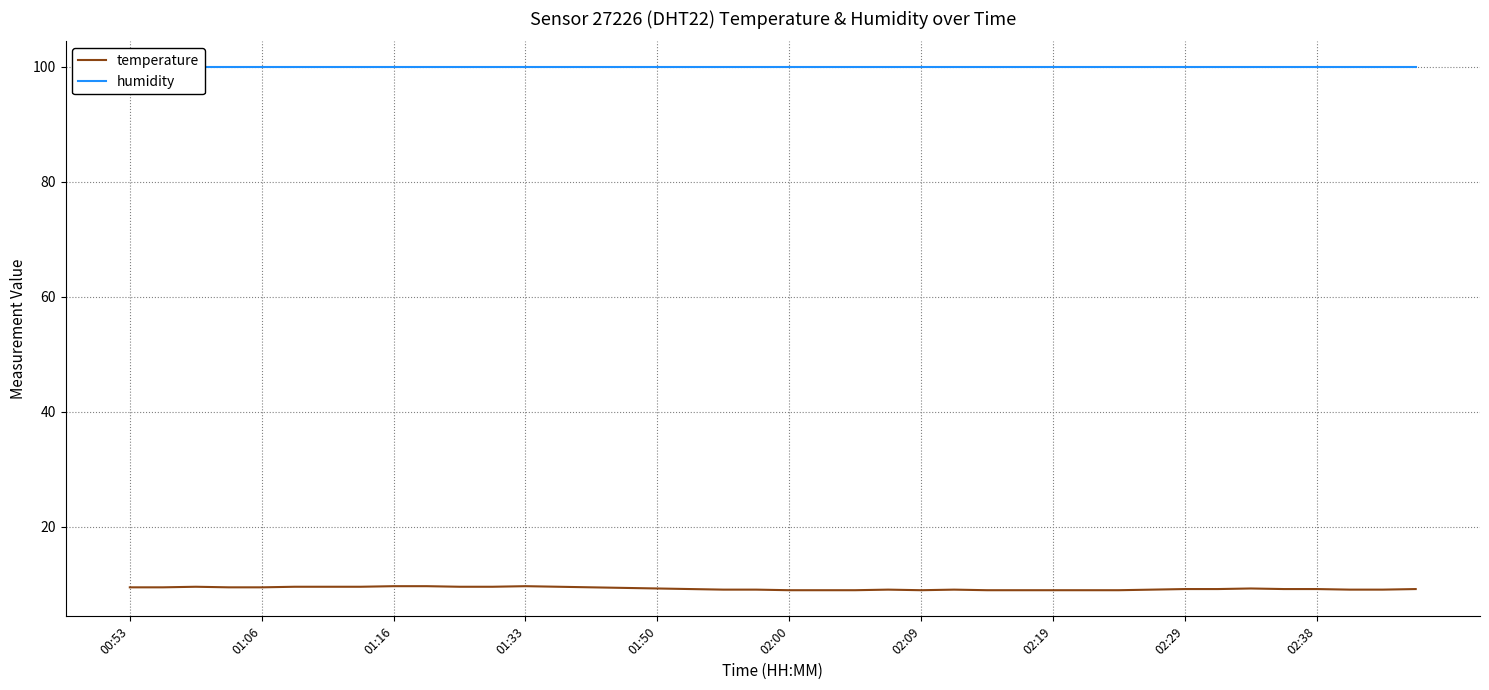

The value of temperature at 01:50 is 3.0. True or false?

False